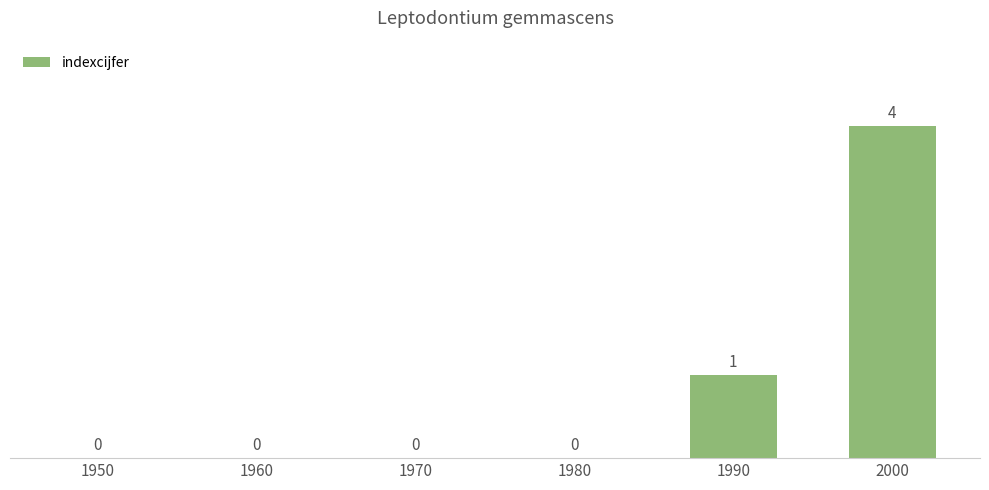

How many values are between 0 and 1?

5